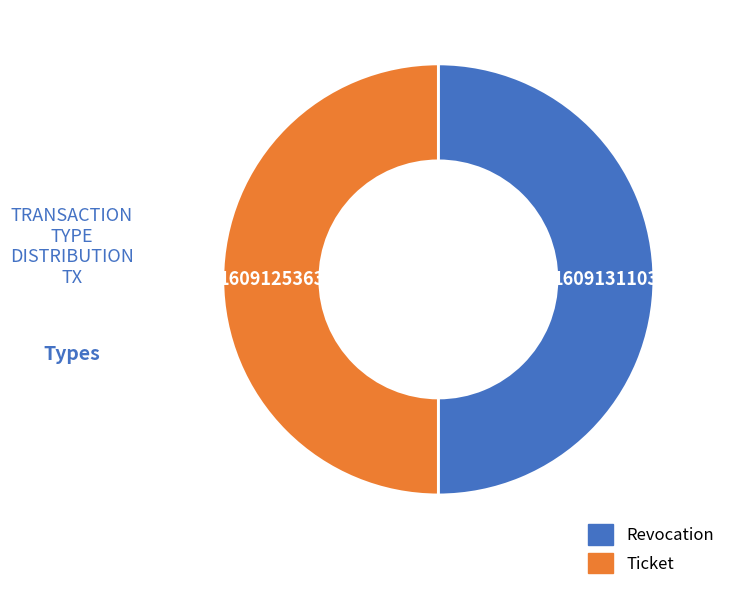

Is the sum of Ticket and Revocation greater than half?

Yes